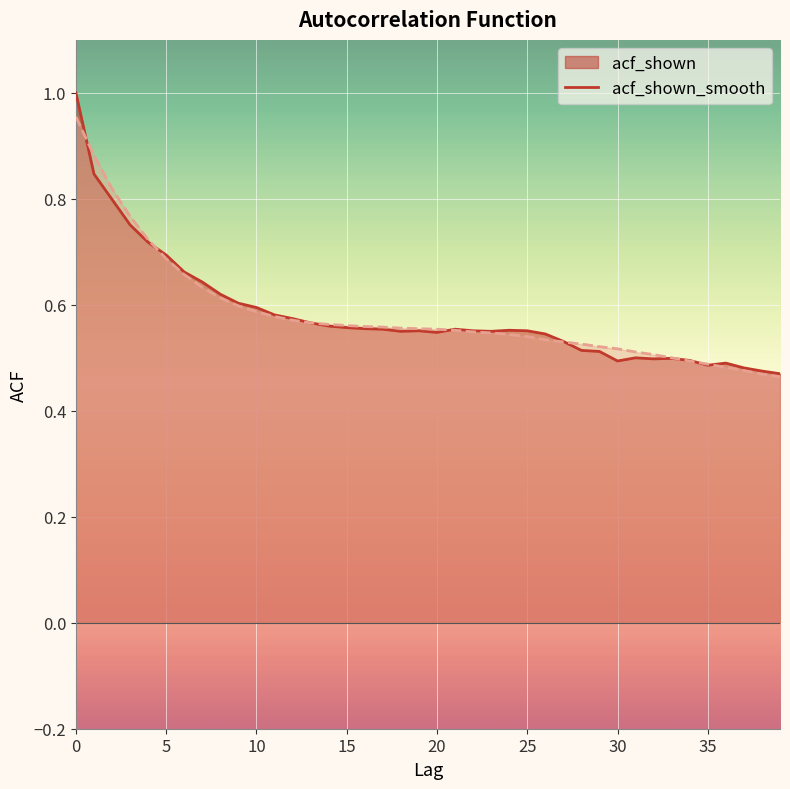

What is the difference between the second highest and second lowest values in the acf_shown_smooth series?

0.4